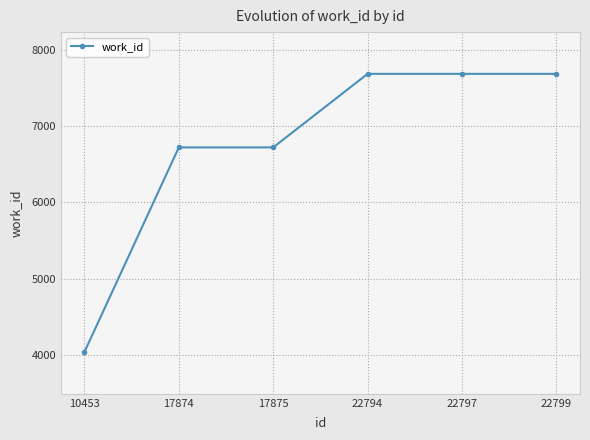

True or false: the data shows 5326 at 10453.

False